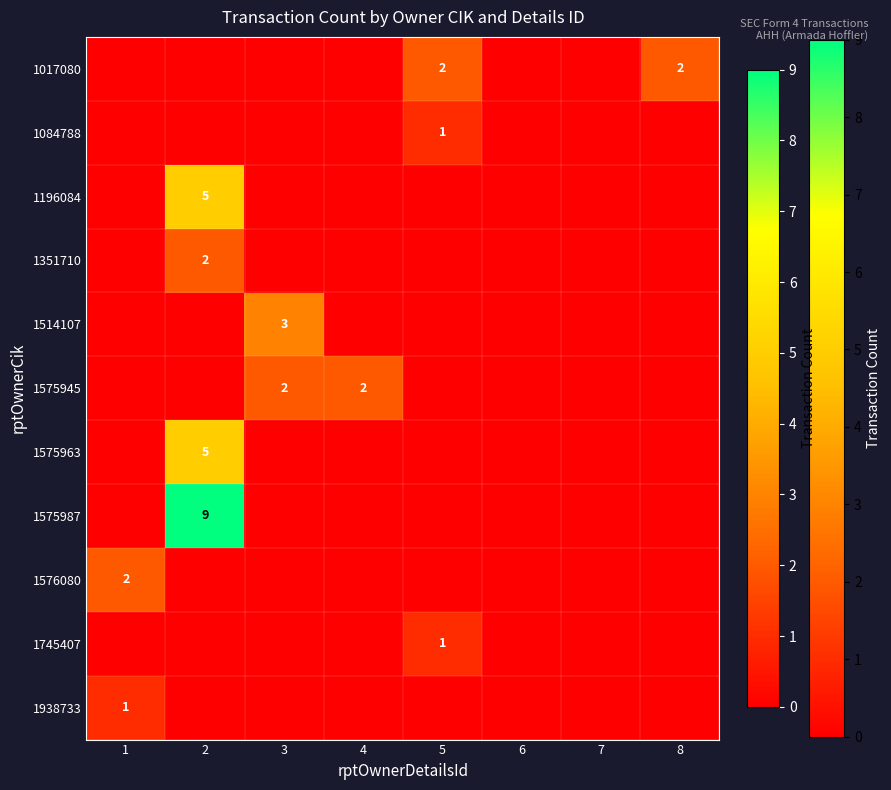

What is the spread (max minus min) of values at 5?

2